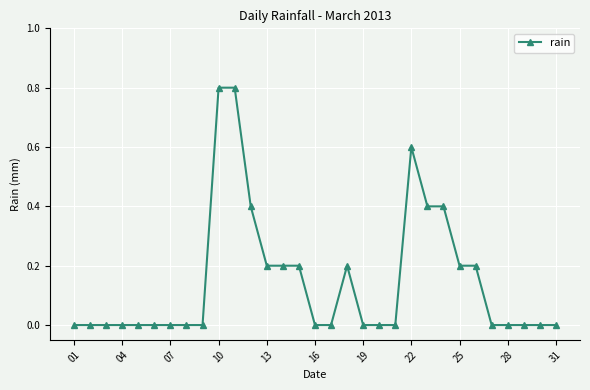

Does the chart have visible grid lines?

Yes